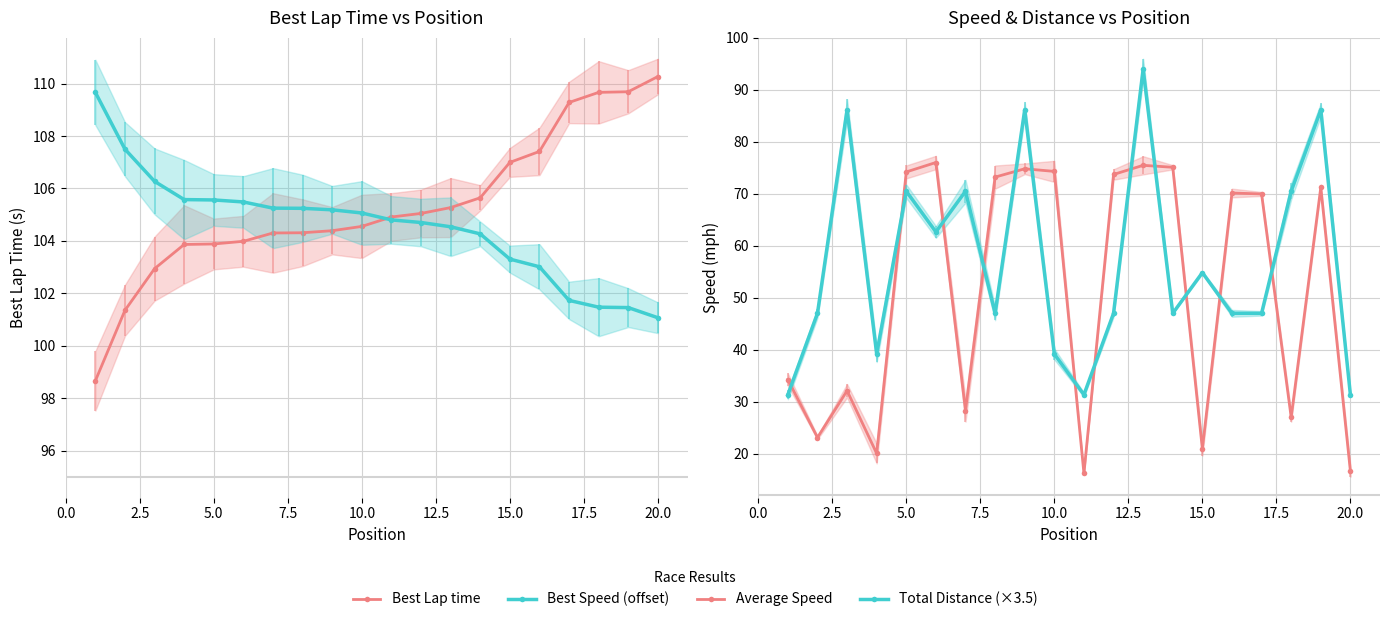

How many intersections are there between Total Distance (×3.5) and Average Speed?

13